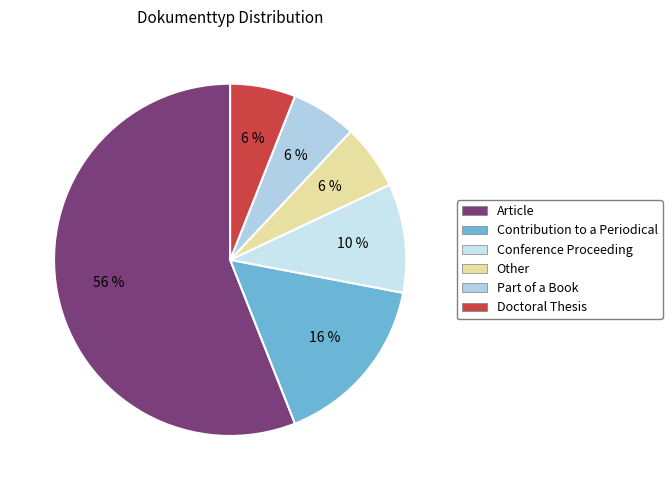

To the nearest percent, what is the average slice percentage?

17%